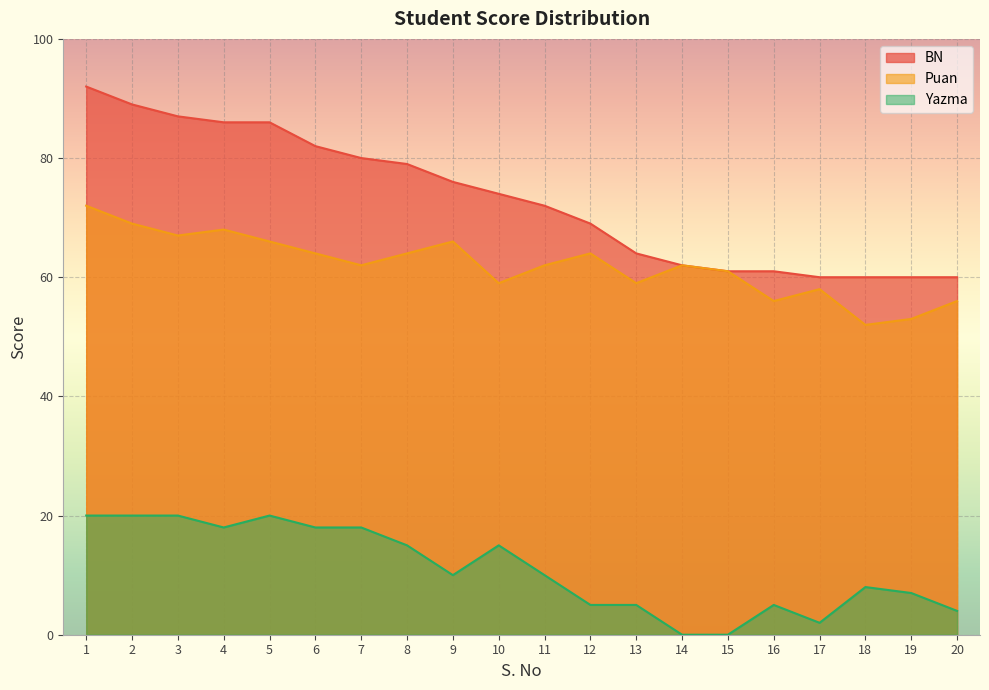

At how many categories does at least one series exceed 41?

20